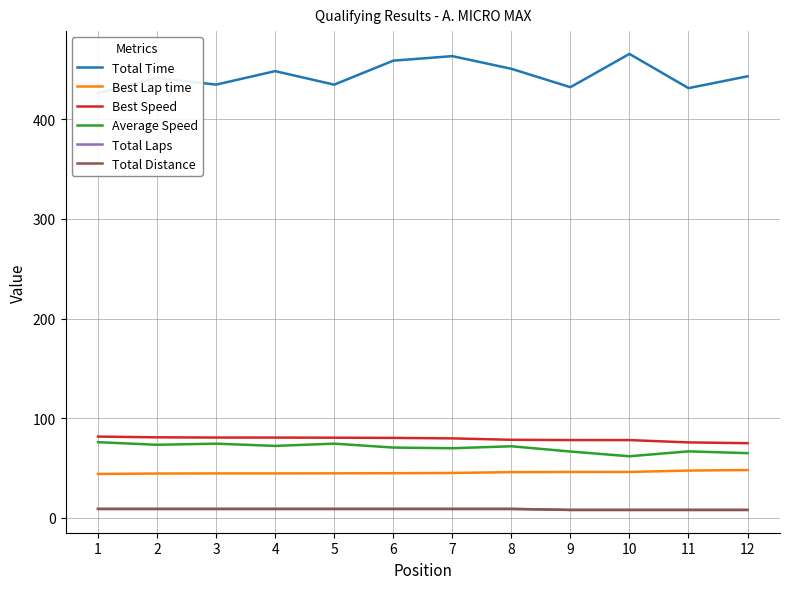

Which category has the lowest value across all series?

9